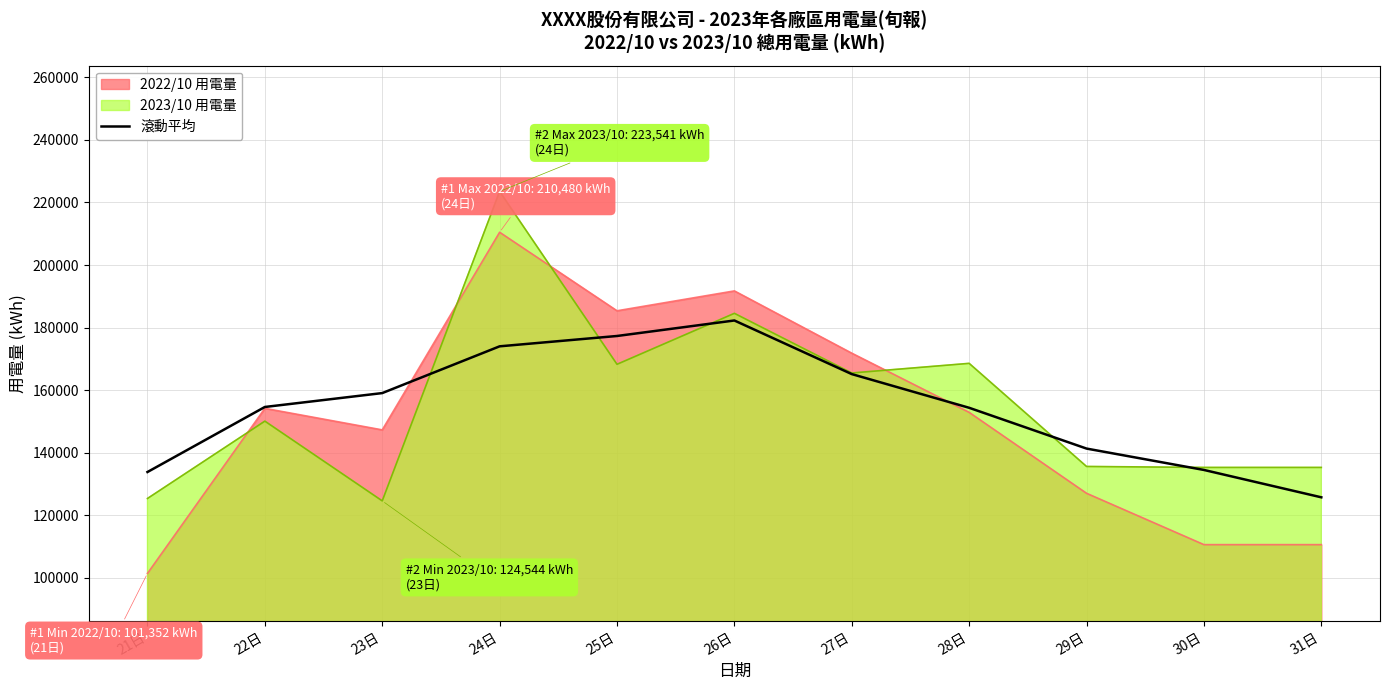

Count the number of data series in this chart.

3